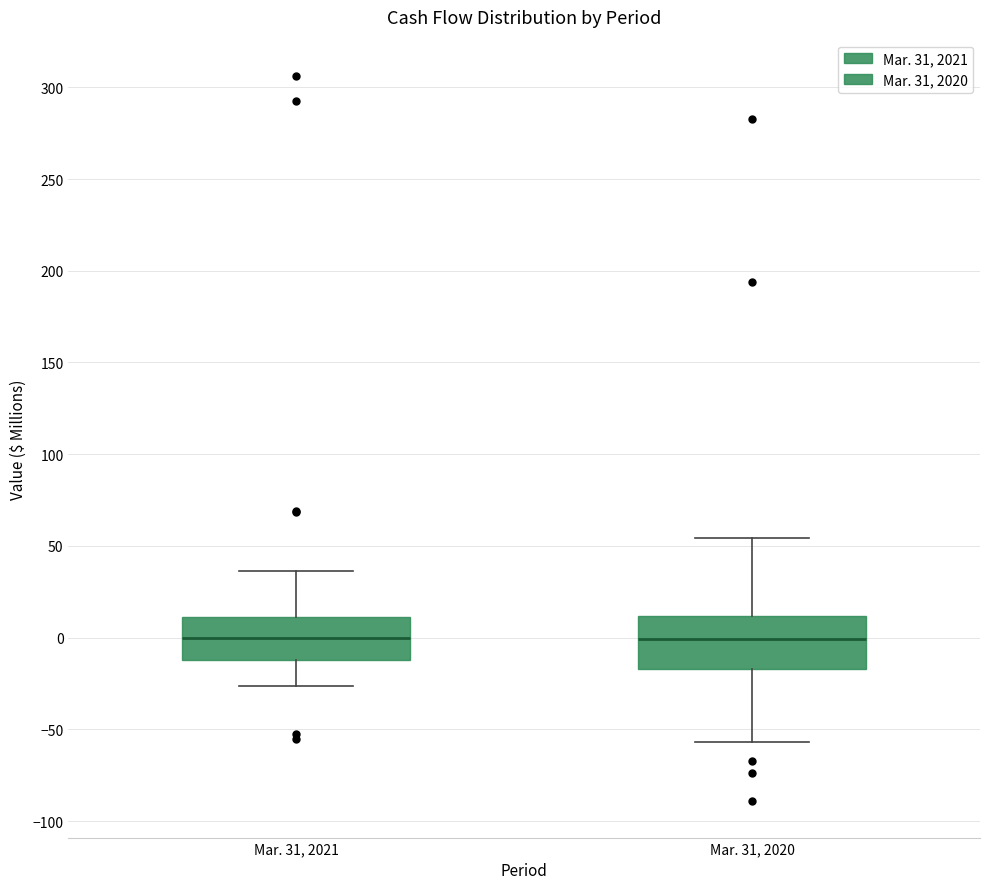

Where does the median line of the box for Mar. 31, 2020 sit on the y-axis? The values are not printed on the chart, so give them approximately, as read against the axis.

0